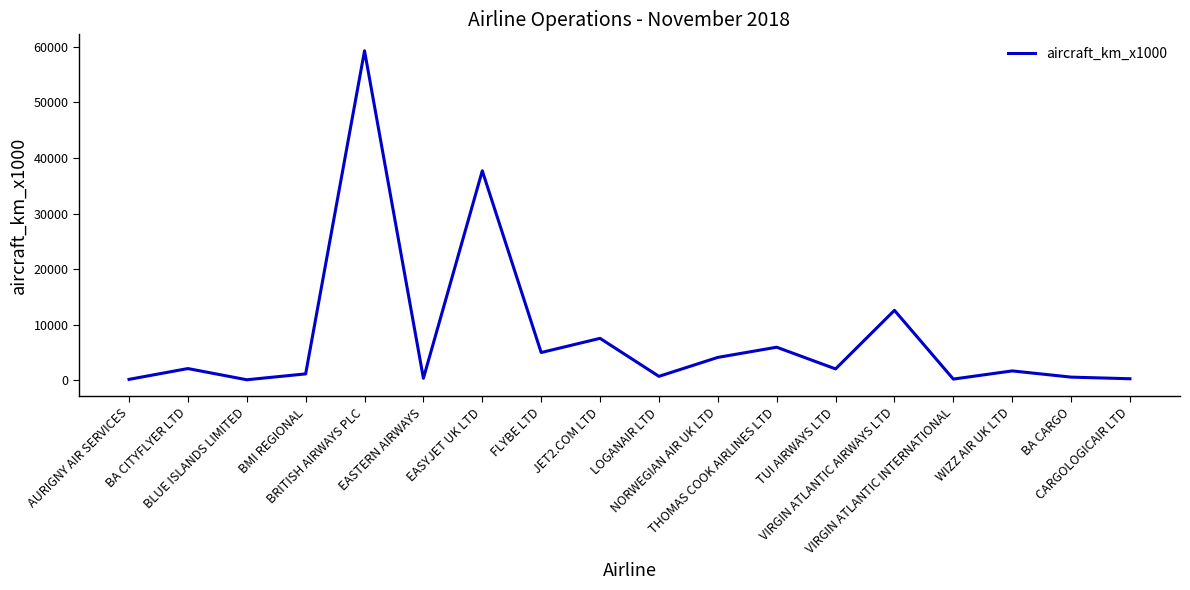

Between BMI REGIONAL and FLYBE LTD, which is larger?

FLYBE LTD